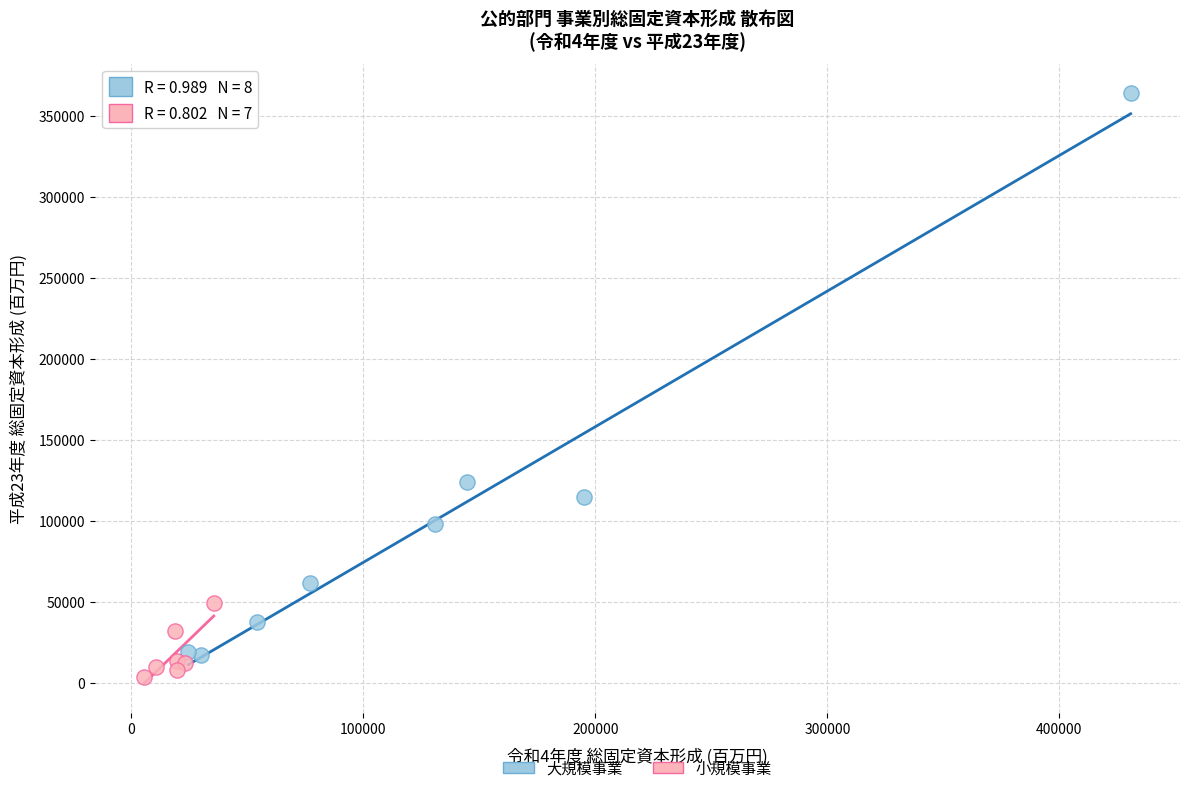

Which series has the largest Y range (max minus min)?

大規模事業